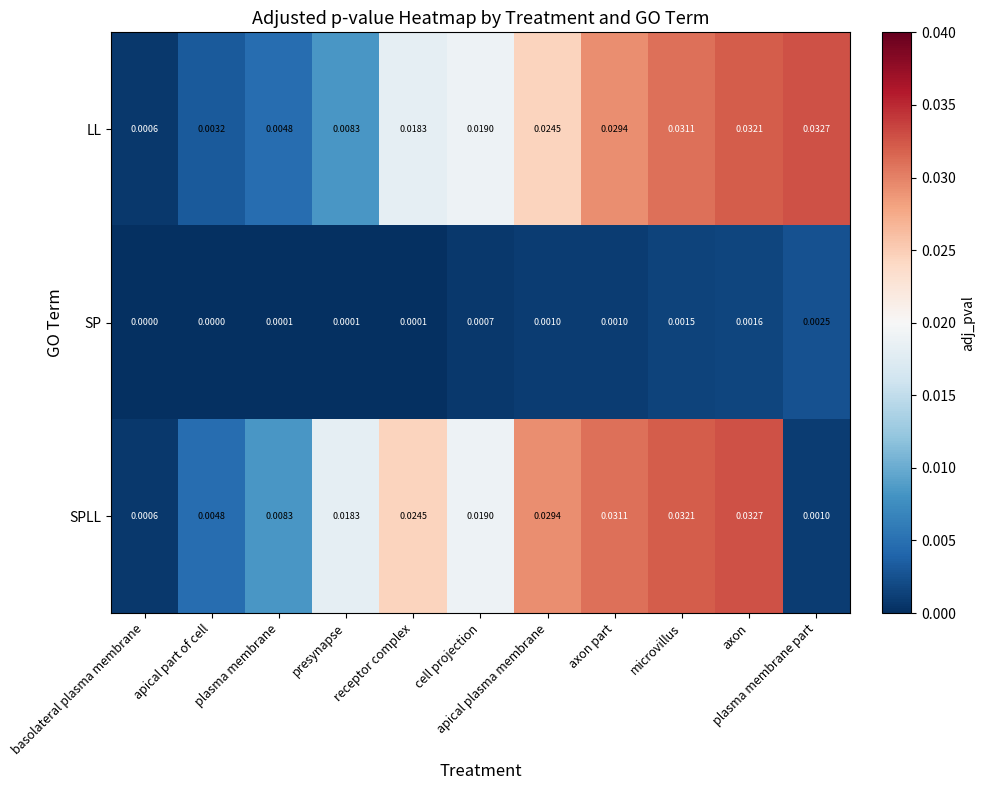

Count the number of categories in the chart.

11